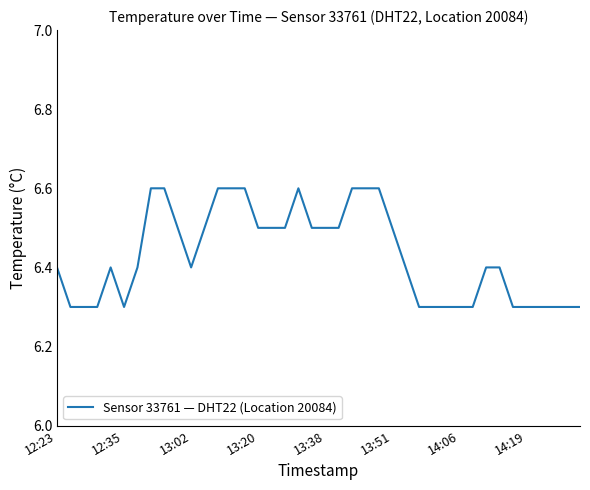

What is the difference between the maximum and minimum values?

0.3